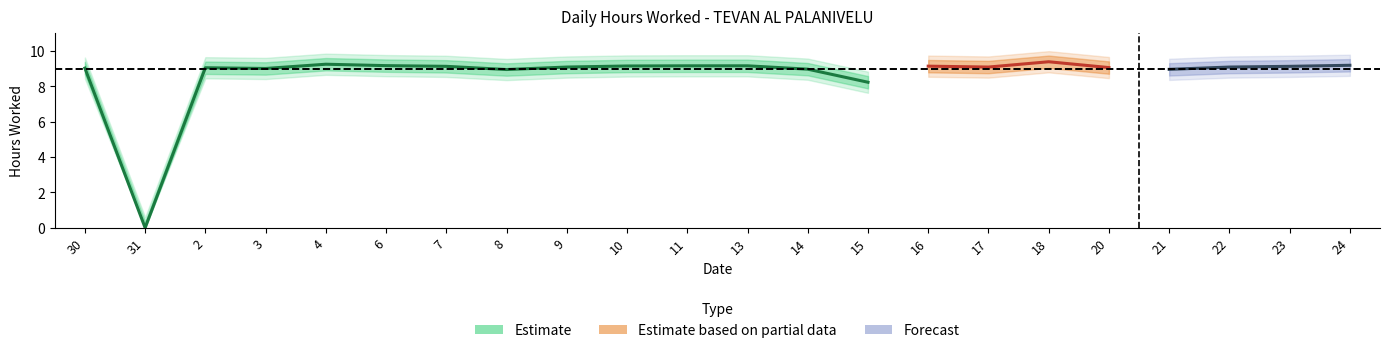

Which has a higher value, 23 or 18?

18